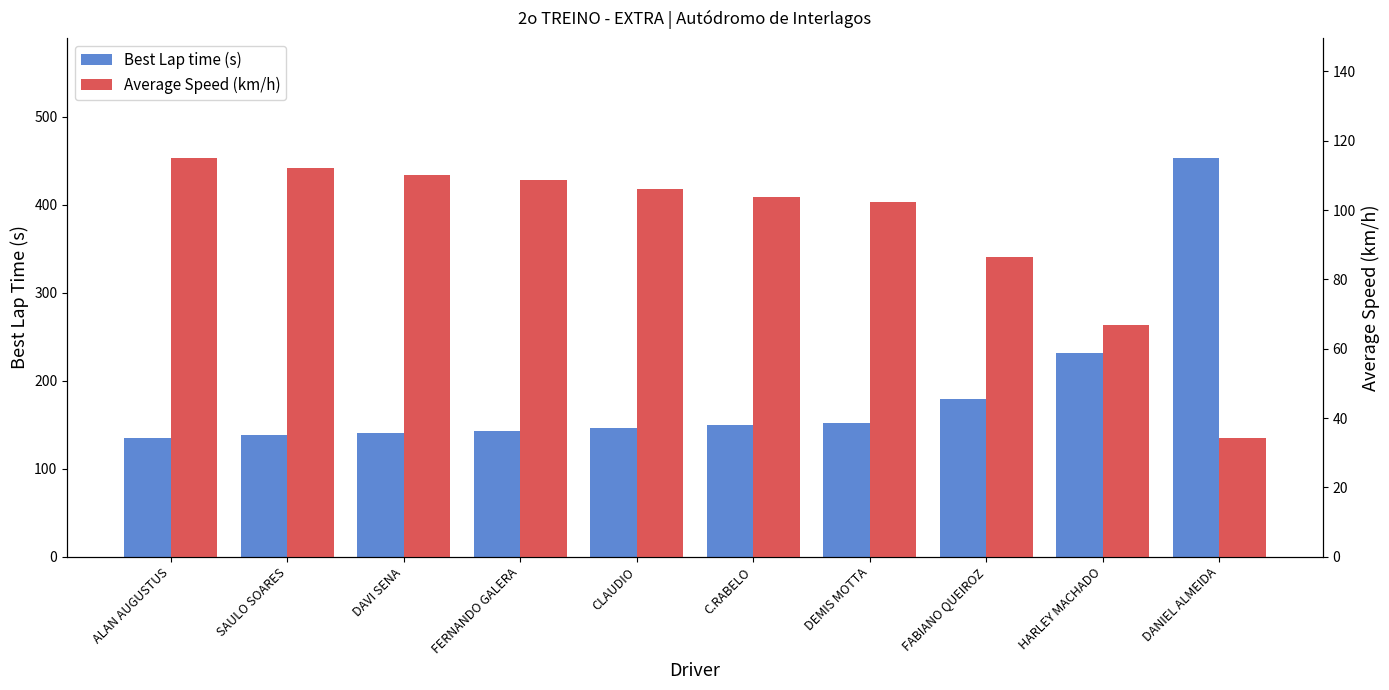

Which series has the largest total across all categories?

Best Lap time (s)